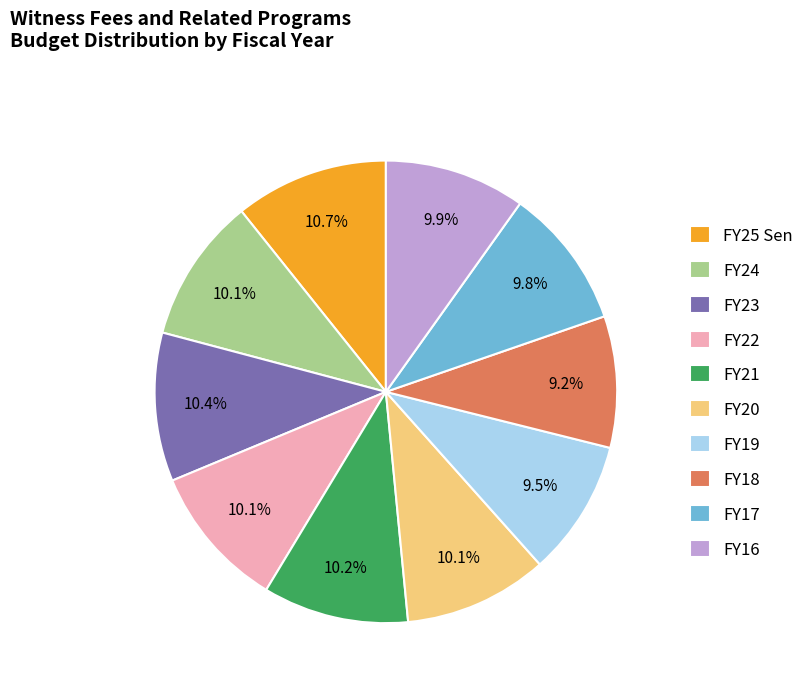

Is it true that FY17 is 4% of the pie?

False